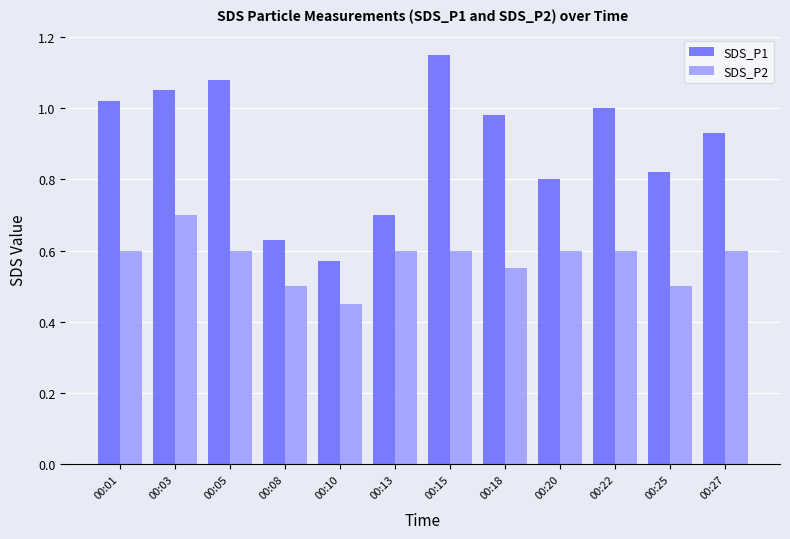

What is the sum of all SDS_P1 values?

10.7